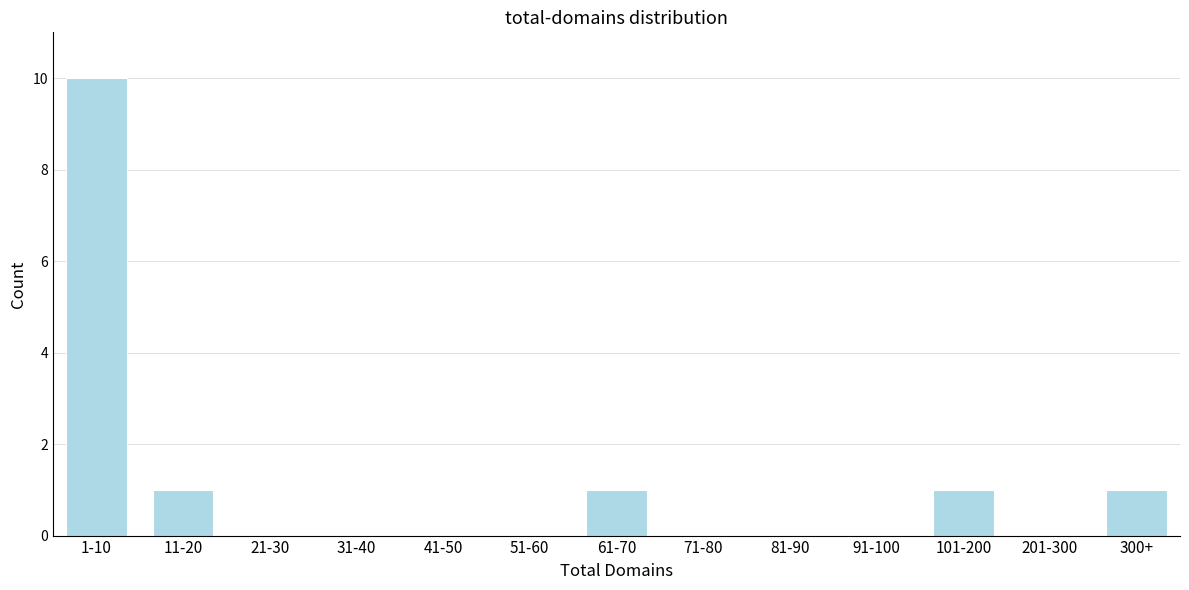

Reading right to left, extract all data points from this chart.

300+=1	201-300=0	101-200=1	91-100=0	81-90=0	71-80=0	61-70=1	51-60=0	41-50=0	31-40=0	21-30=0	11-20=1	1-10=10